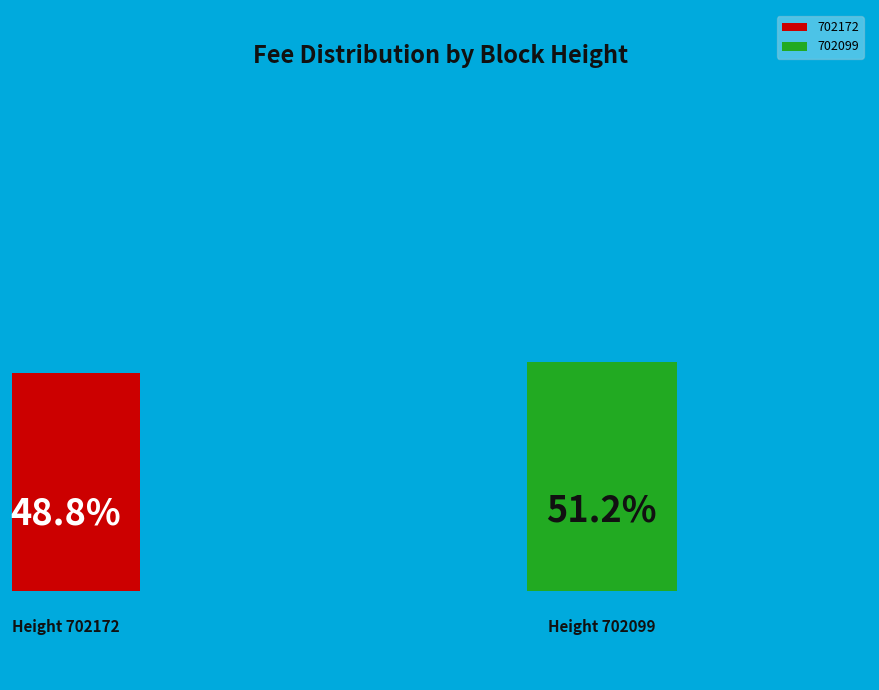

To the nearest percent, what is the difference between the largest and smallest slice percentages?

2%